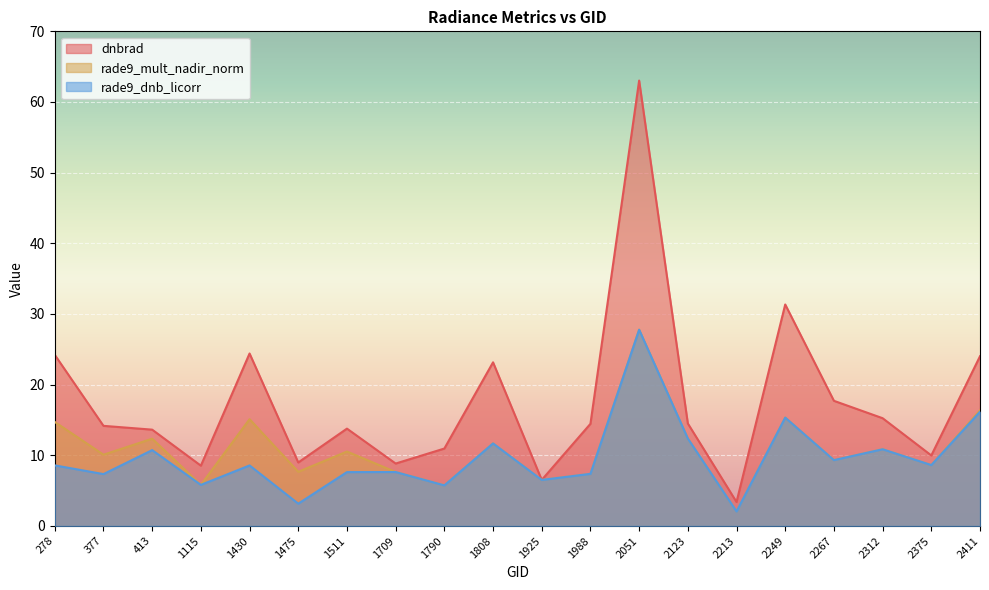

Between which two adjacent categories do dnbrad and rade9_mult_nadir_norm first intersect?

1808 and 1925